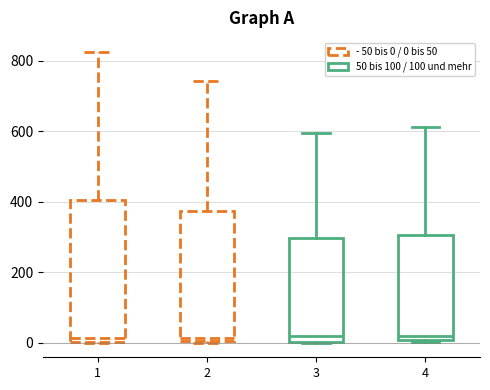

Reading left to right, read every box against the y-axis: the position of its median line, the range the box covers, and the ends of its whiskers. The values are not printed on the chart, so give them approximately, as read against the axis.

1: median 20, box 0 to 400, whiskers 0 to 820
2: median 20, box 0 to 380, whiskers 0 to 740
3: median 20, box 0 to 300, whiskers 0 to 600
4: median 20, box 0 to 300, whiskers 0 to 620